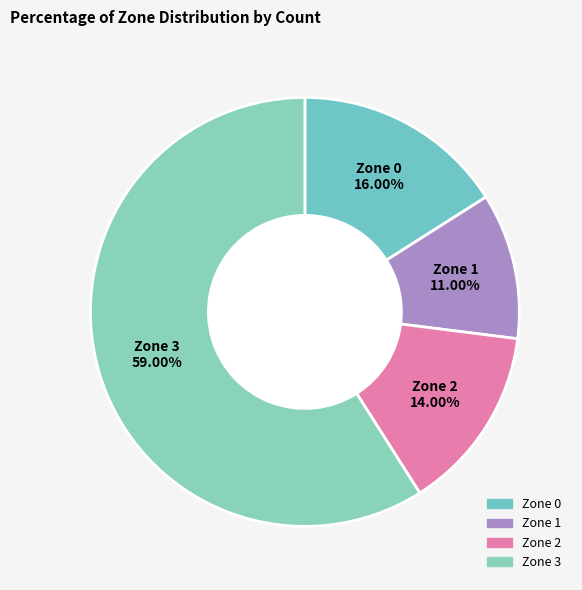

What percentage do Zone 1 and Zone 2 together represent?

25.0%